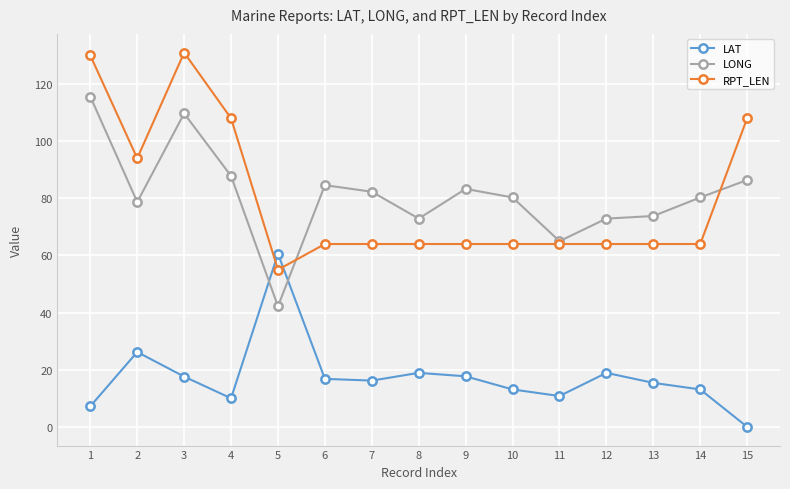

Is it true that LONG equals 115.6 at 1?

True